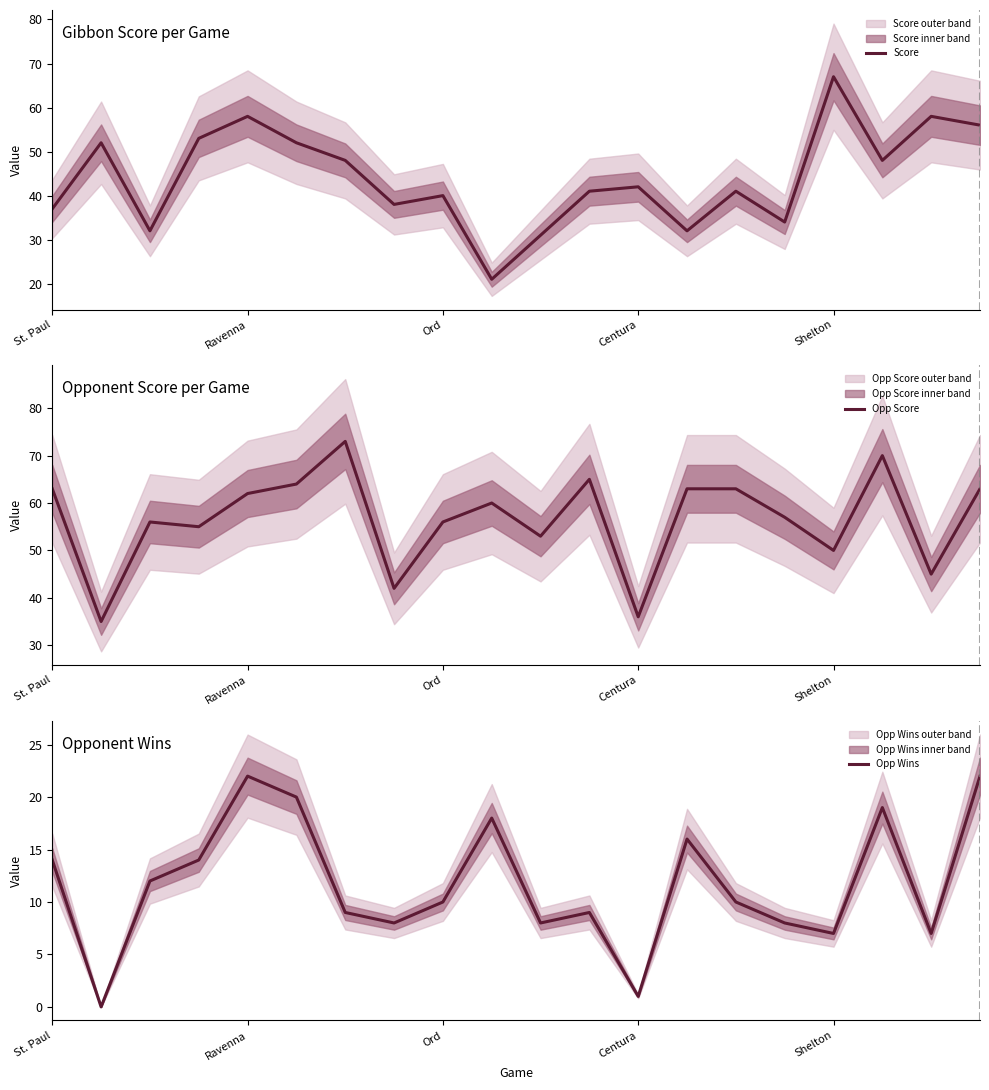

Which series ends up on top after the final intersection of Score and Opp Score?

Opp Score